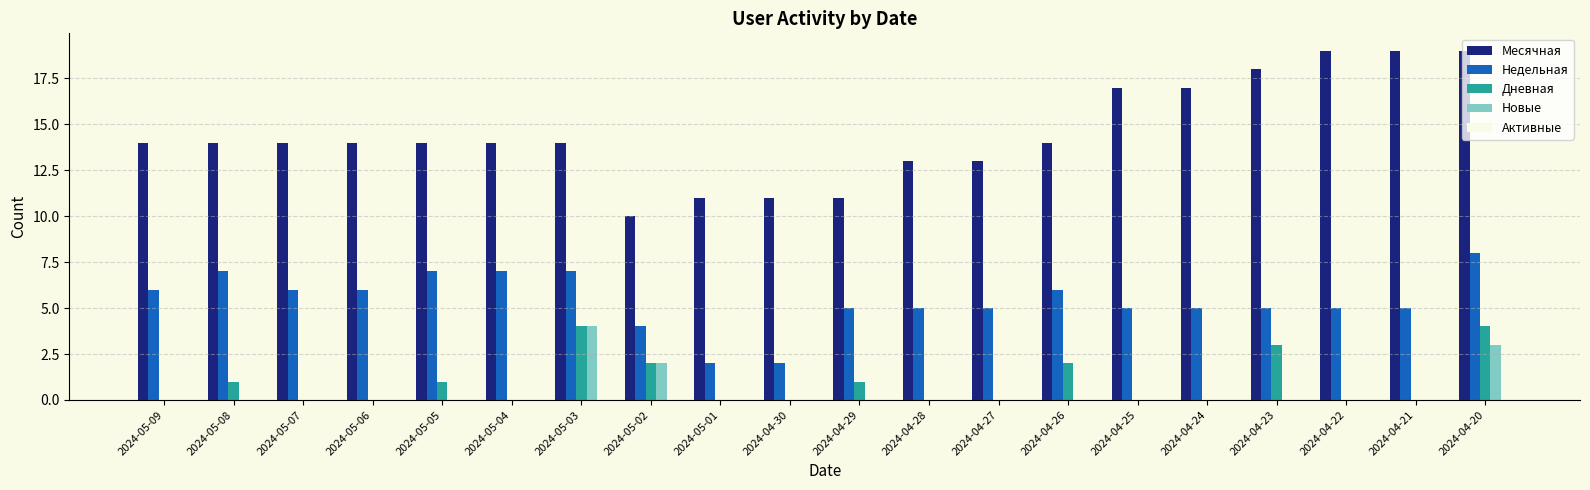

Is it true that Дневная equals 4 at 2024-04-20?

True